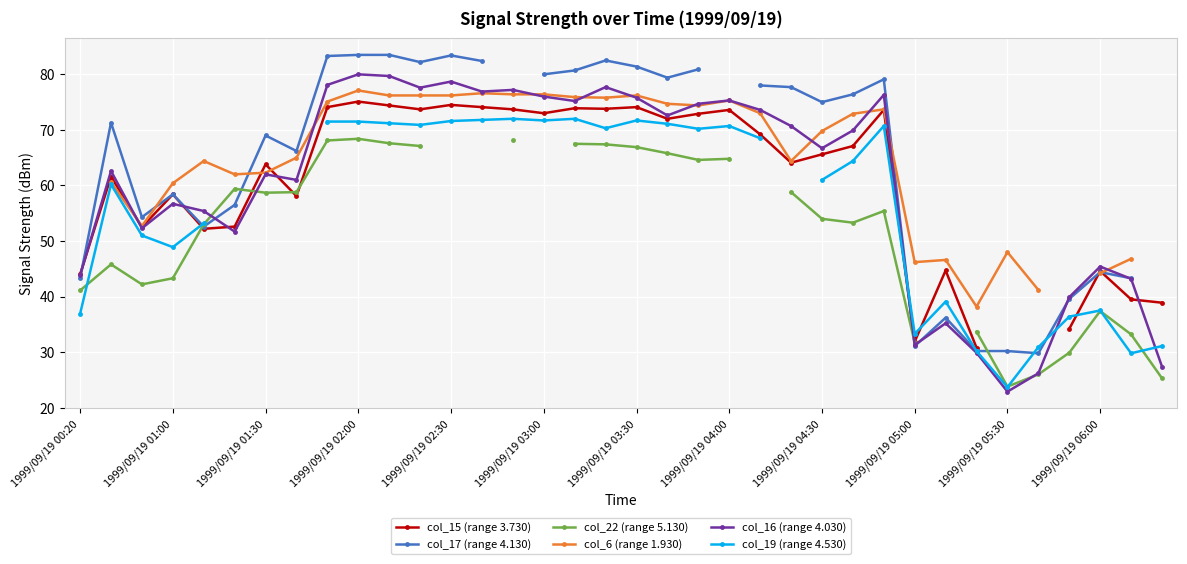

The col_6 (range 1.930) series shows 74.4 at 20. True or false?

True